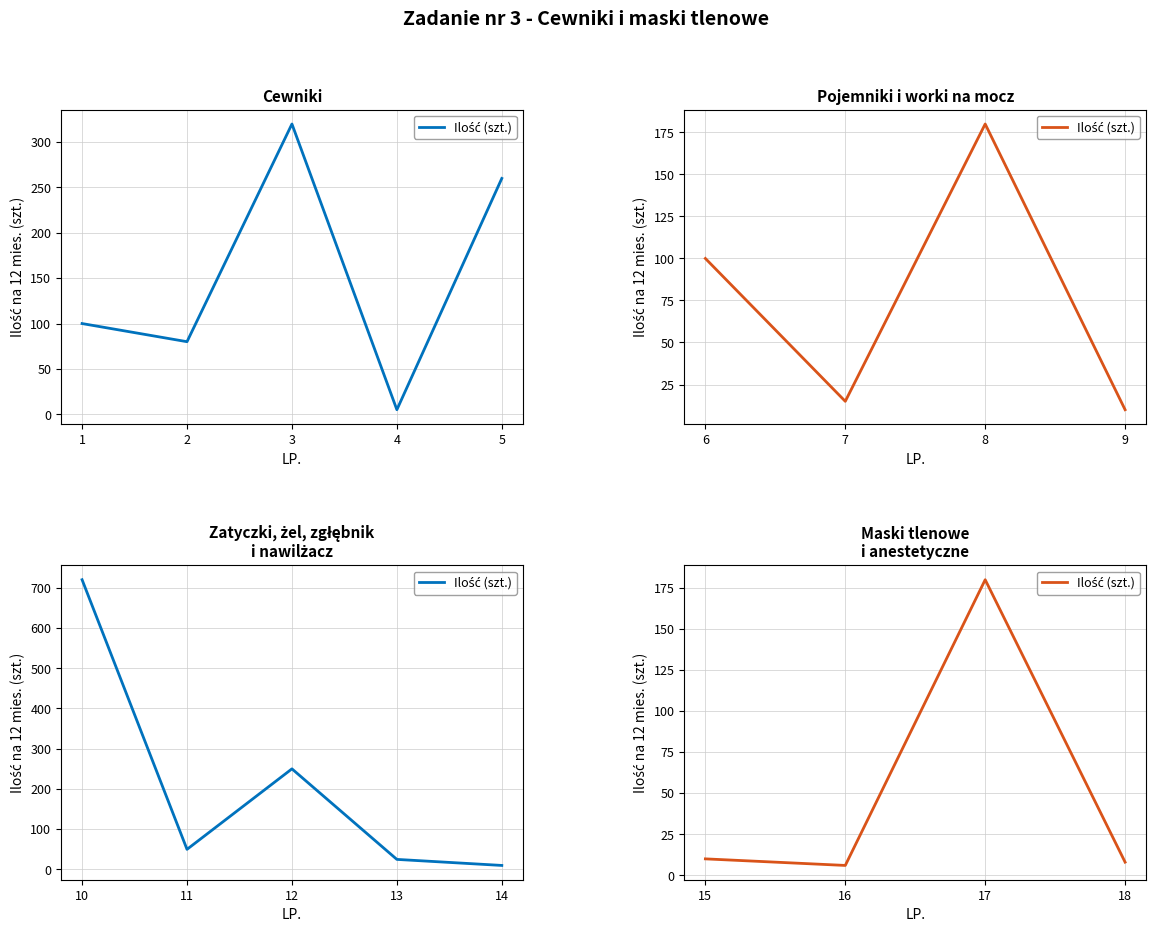

Rank the categories by value from lowest to highest.

16, 18, 15, 17